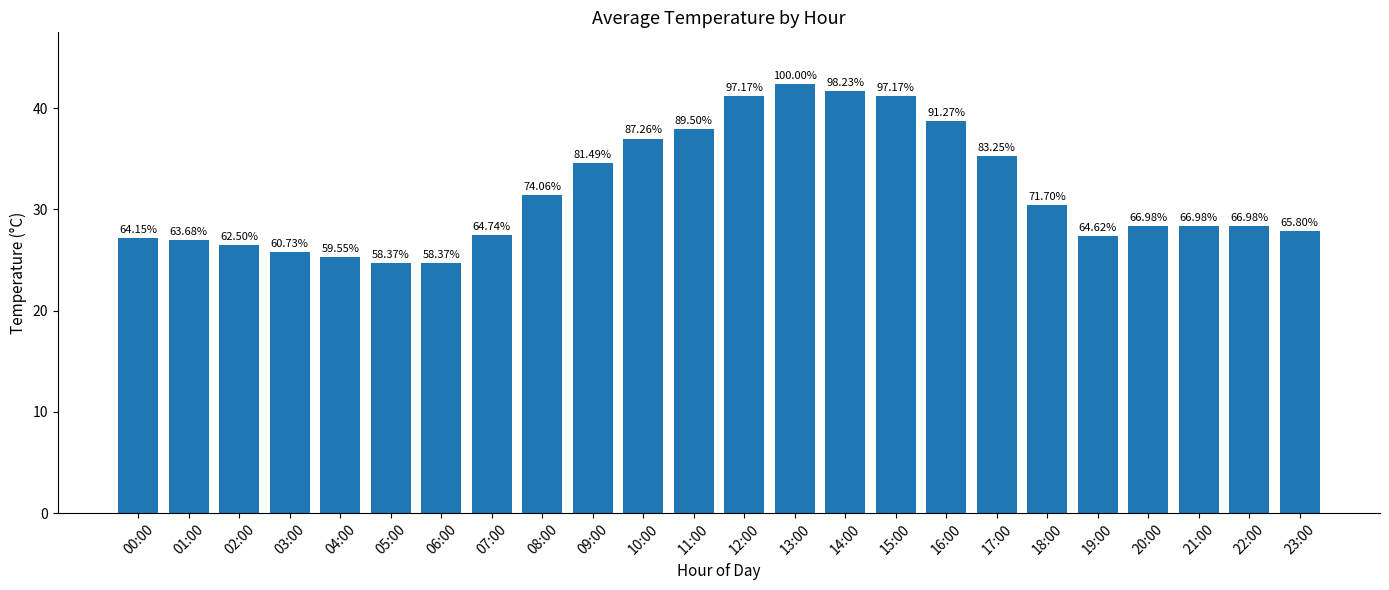

How many bars are there in total?

24